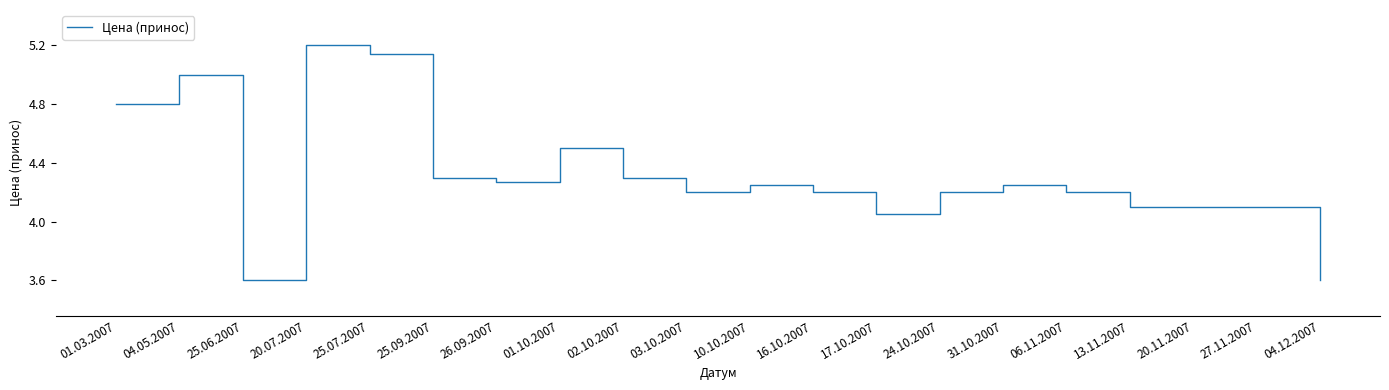

True or false: the data has more than 0 interior local peaks.

True